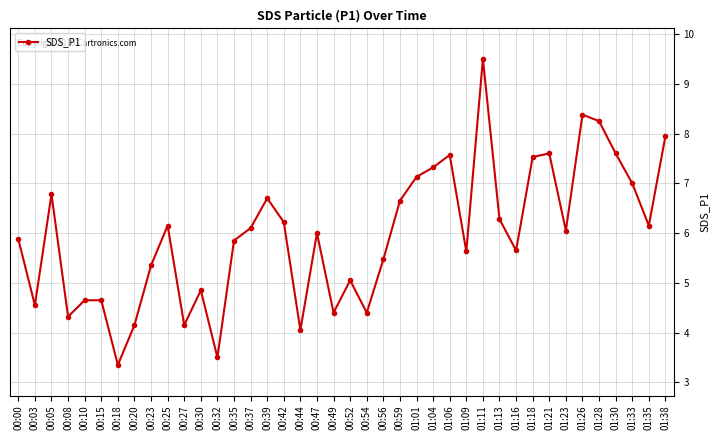

Approximately how many times larger is the value at 00:59 compared to 00:56?

1.2